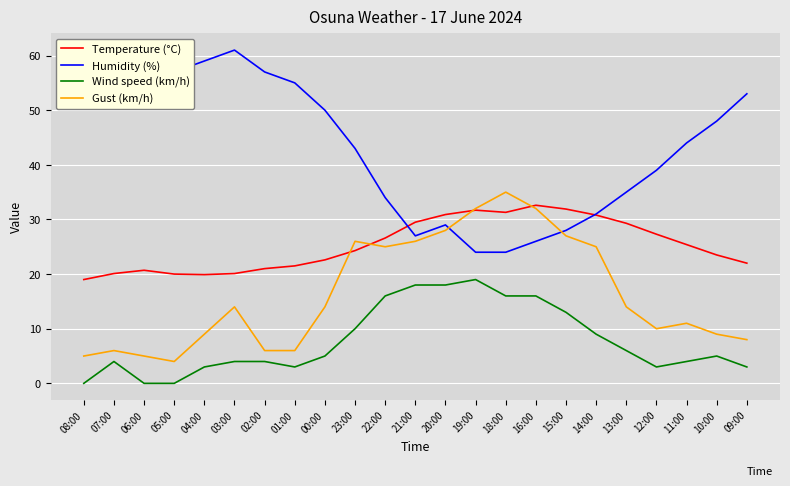

List the series in order of their overall mean, lowest first.

Wind speed (km/h), Gust (km/h), Temperature (°C), Humidity (%)